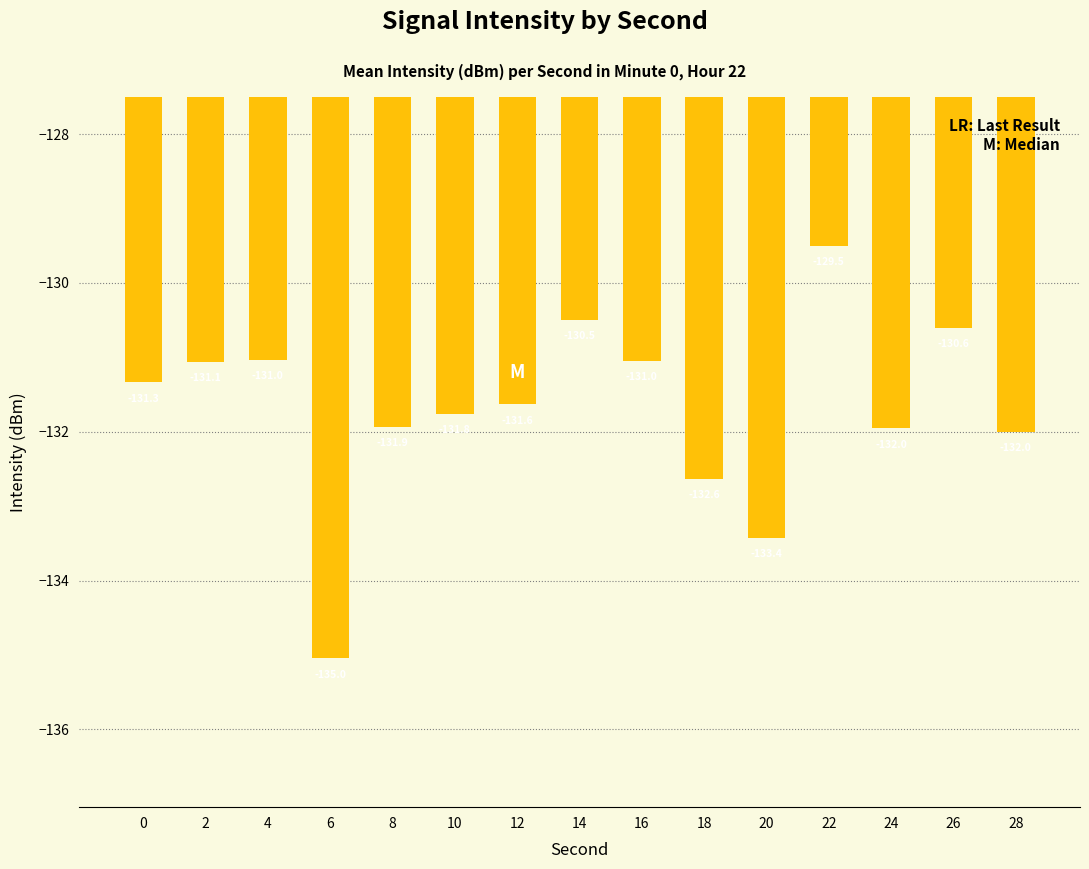

How many values are below -131?

12